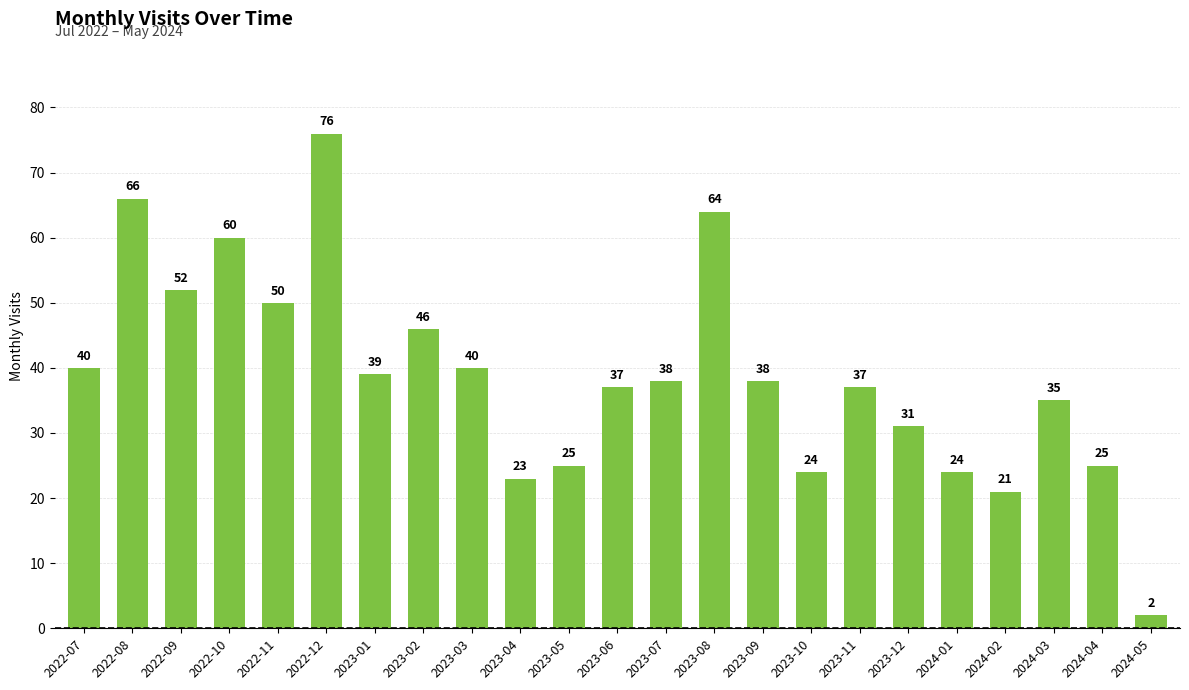

Reading left to right, transcribe all the data shown in this chart.

40	66	52	60	50	76	39	46	40	23	25	37	38	64	38	24	37	31	24	21	35	25	2